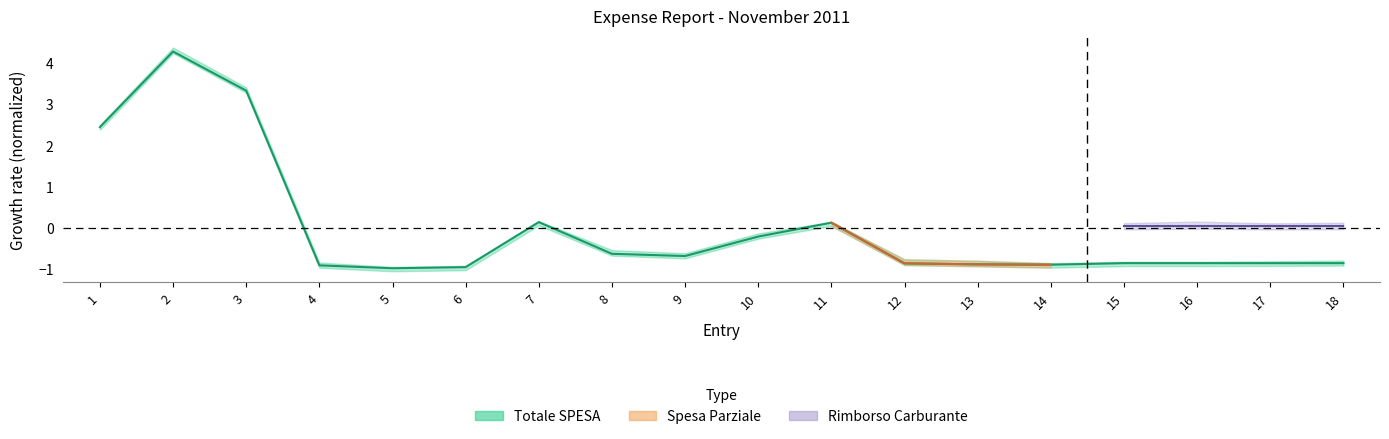

Reading left to right, what are all the values shown in this chart?

1=2.5	2=4.3	3=3.3	4=-0.9	5=-1.0	6=-0.9	7=0.1	8=-0.6	9=-0.7	10=-0.2	11=0.1	12=-0.9	13=-0.9	14=-0.9	15=-0.8	16=-0.8	17=-0.8	18=-0.8